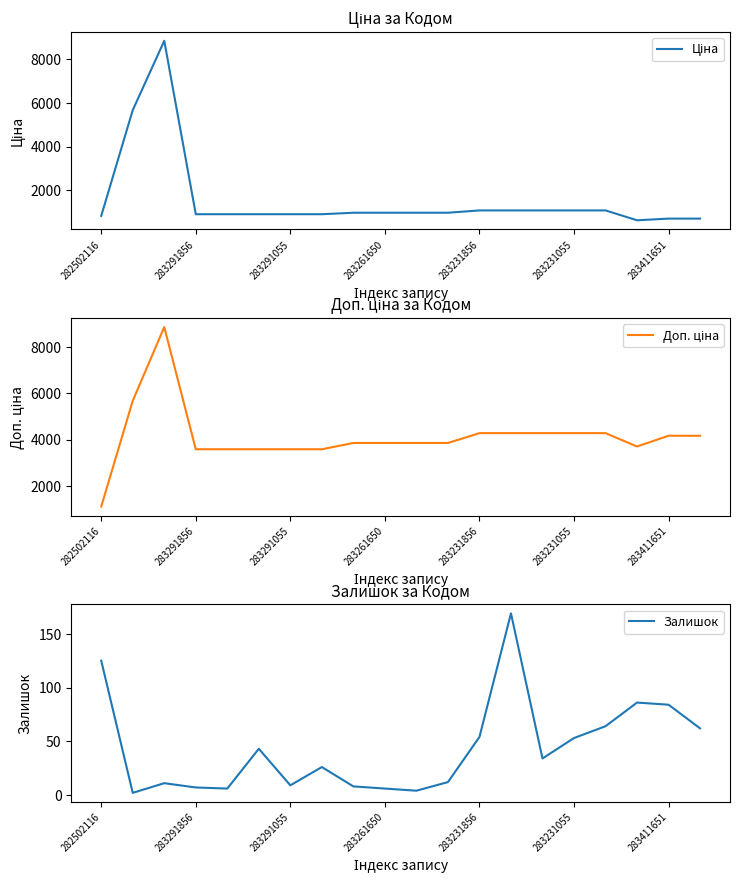

What is the label of the 8th point from the left?

7